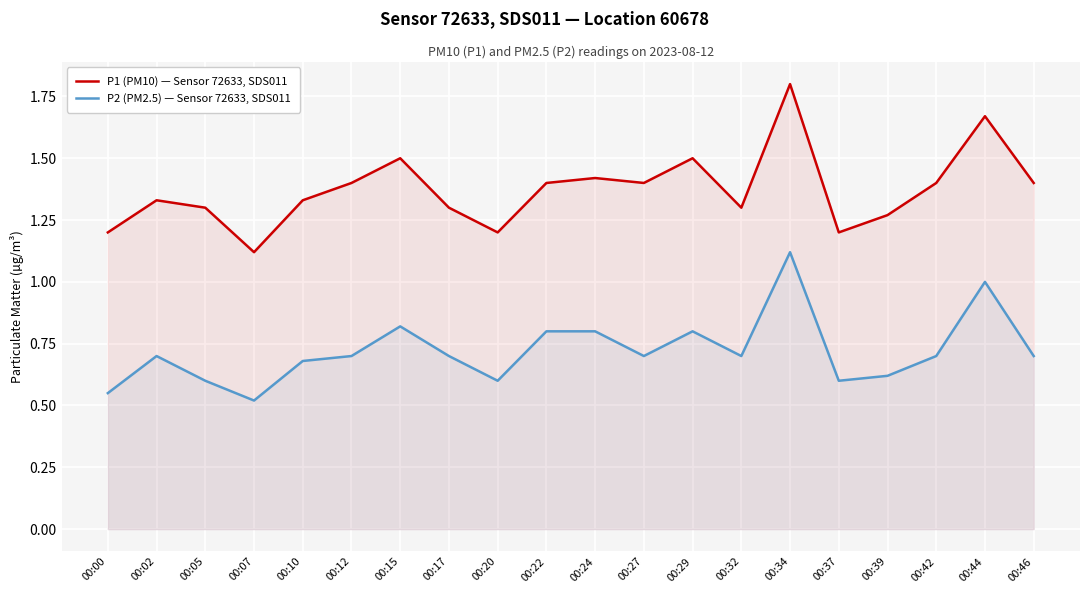

What is the difference between the maximum and minimum values in the P2 (PM2.5) — Sensor 72633, SDS011 series?

0.6